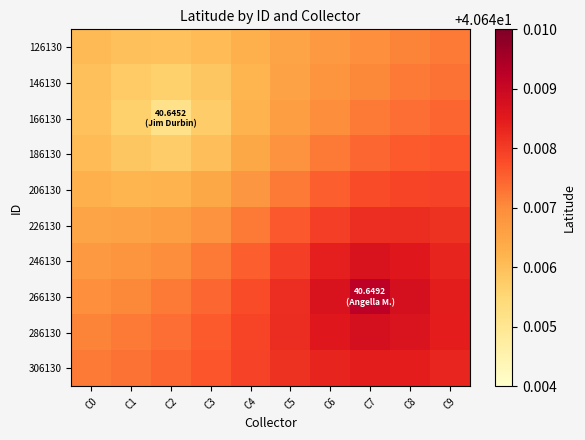

How many categories are shown in the chart?

10